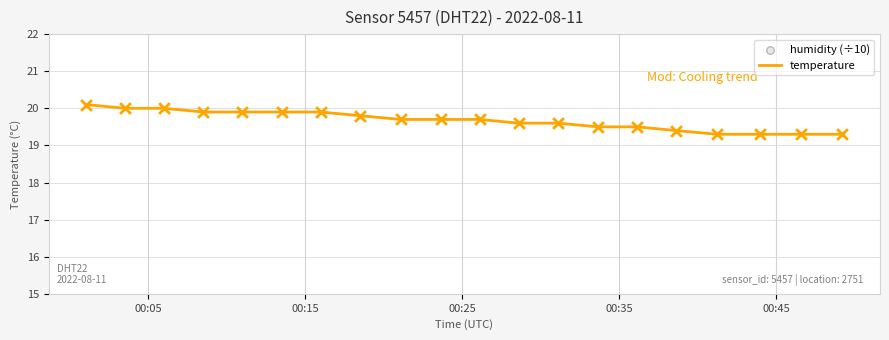

Which series contains the lowest Y value?

humidity (÷10)